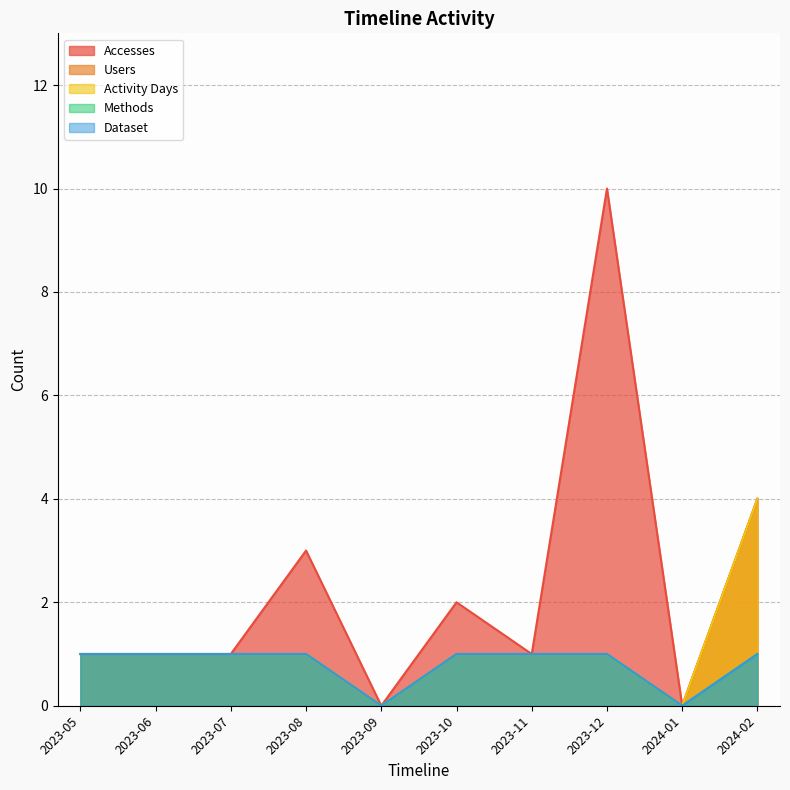

The Methods series shows 1 at 2023-07. True or false?

True